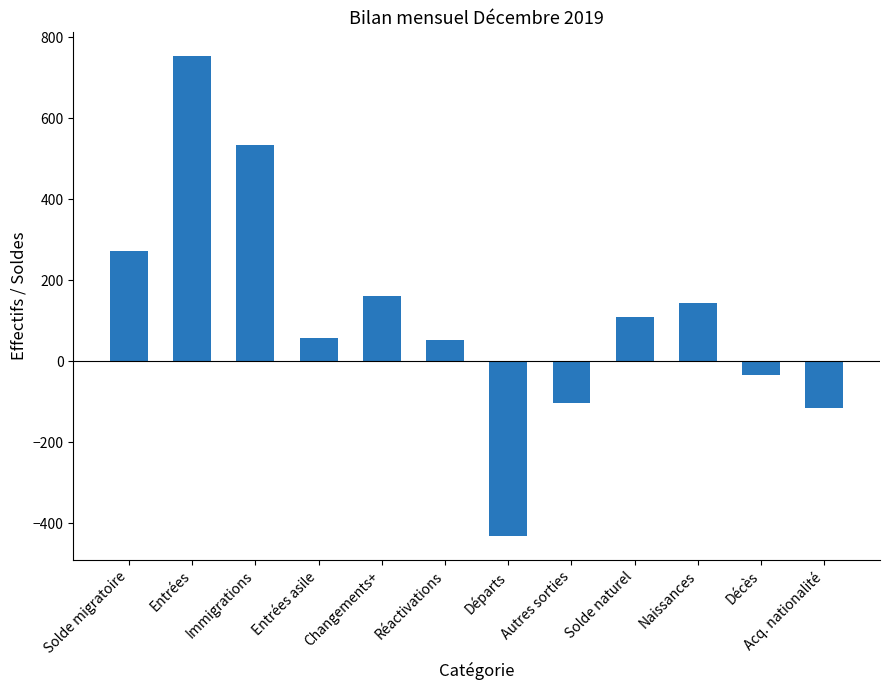

Which has a higher value, Réactivations or Départs?

Réactivations